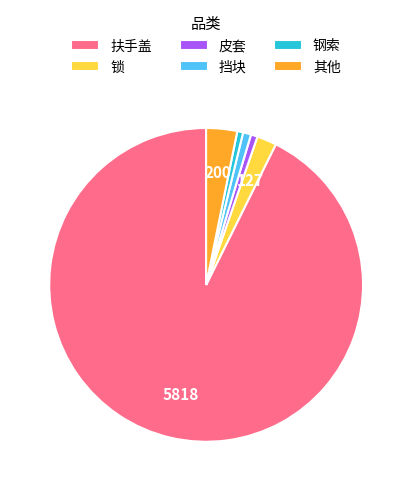

Do 挡块 and 扶手盖 together represent more than half of the pie?

Yes